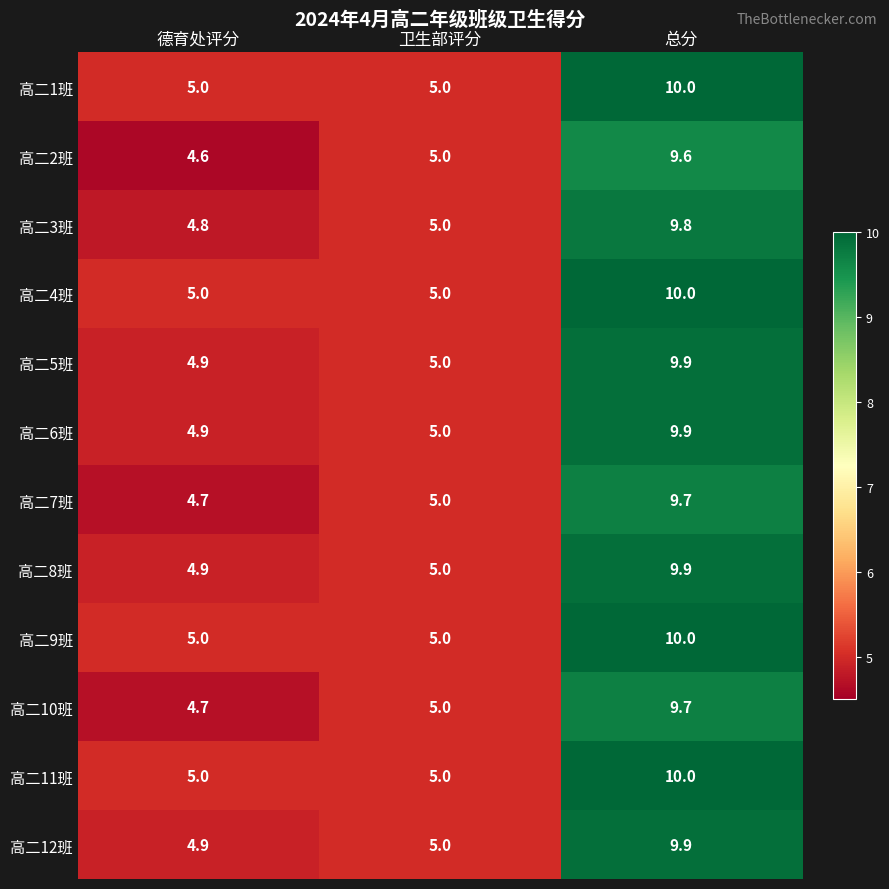

At which category is the sum across all series the highest?

总分